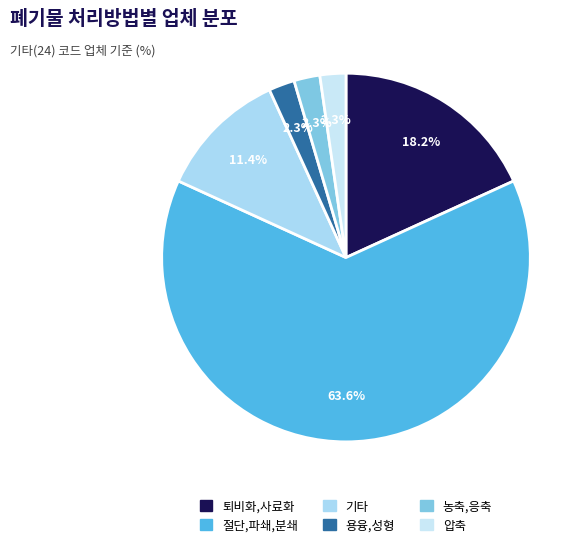

How many slices are in this pie chart?

6